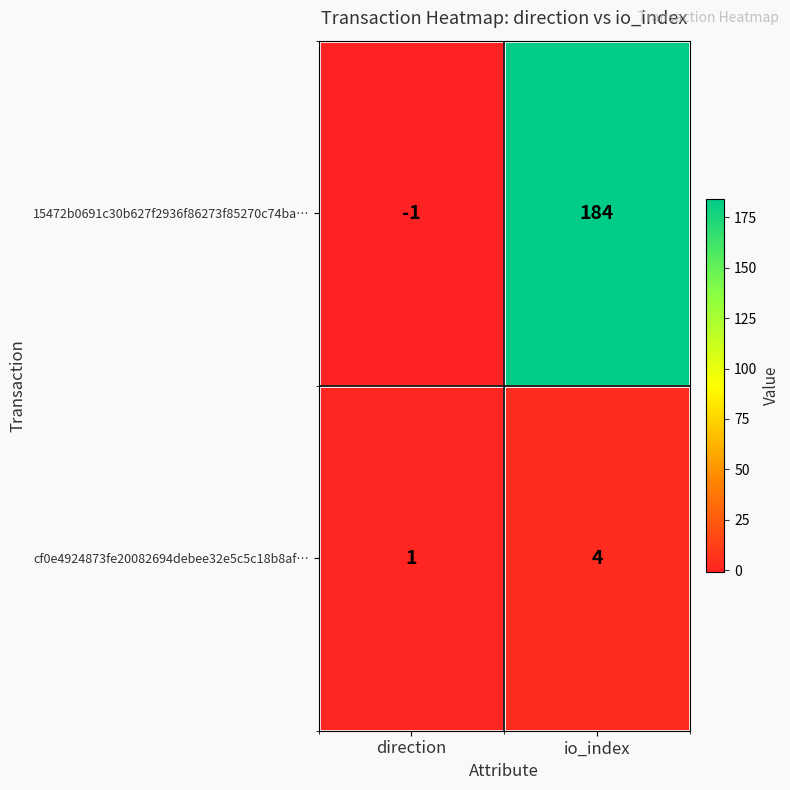

Where is cf0e4924873fe20082694debee32e5c5c18b8af… nearest to the value 2?

direction